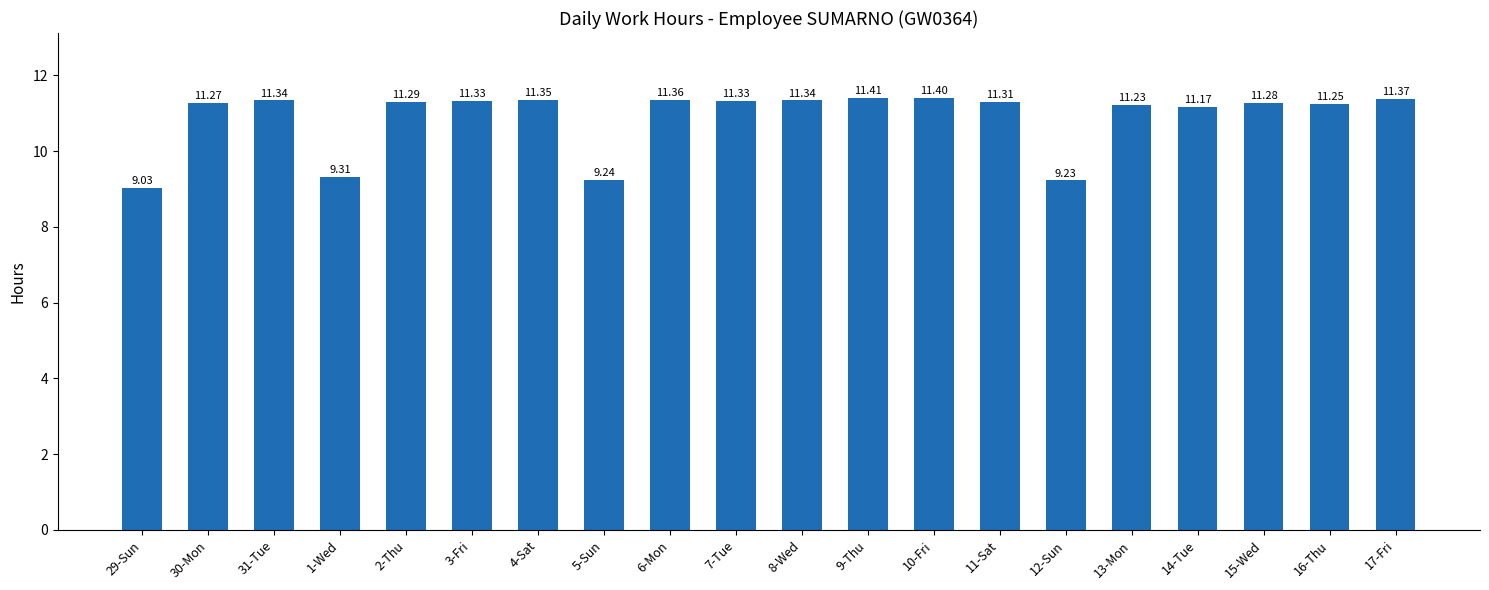

How many values exceed 11?

16